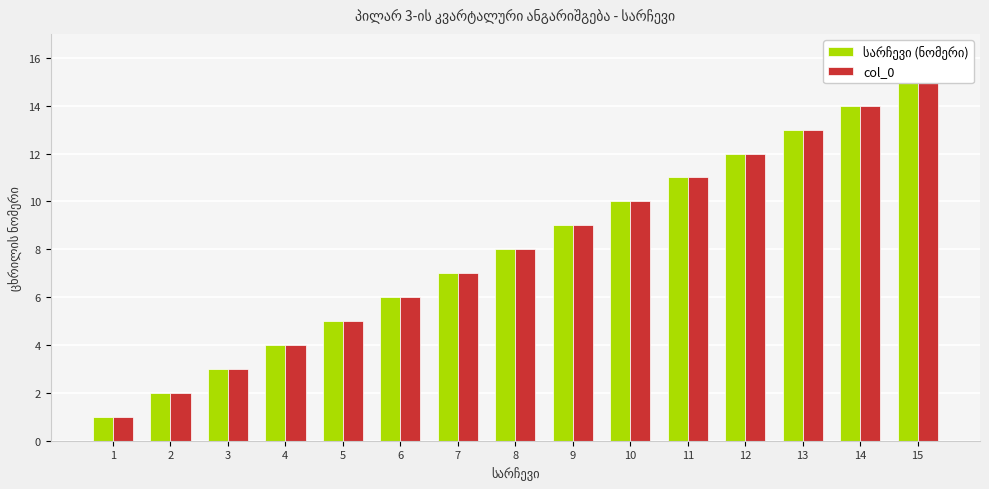

Reading left to right, list all the values displayed in this chart.

სარჩევი (ნომერი): 1	2	3	4	5	6	7	8	9	10	11	12	13	14	15
col_0: 1	2	3	4	5	6	7	8	9	10	11	12	13	14	15